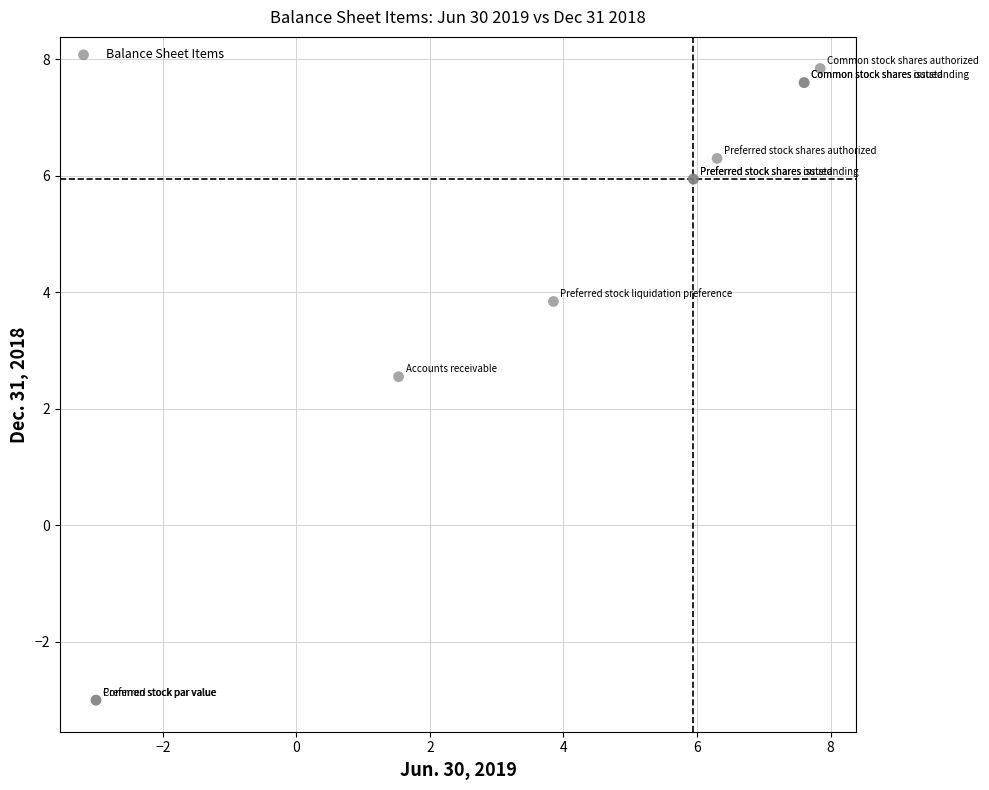

What Y value in the scatter plot is closest to 2?

2.6